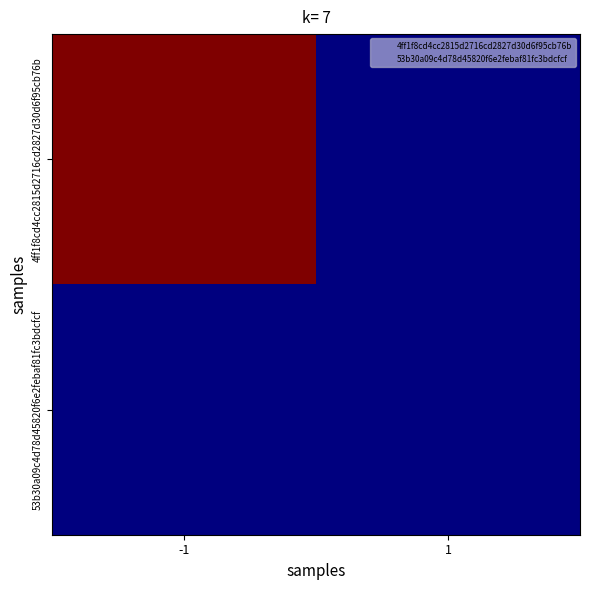

List the series in order of their overall mean, highest first.

4ff1f8cd4cc2815d2716cd2827d30d6f95cb76b, 53b30a09c4d78d45820f6e2febaf81fc3bdcfcf